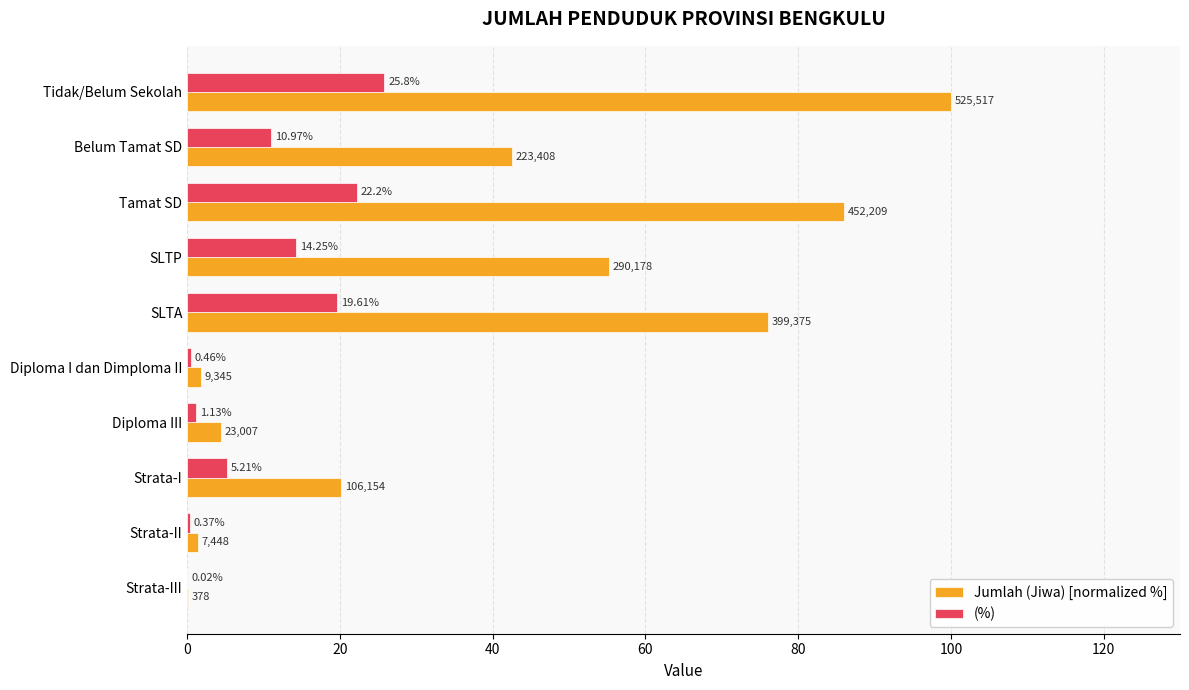

Which series has the largest total across all categories?

Jumlah (Jiwa) [normalized %]